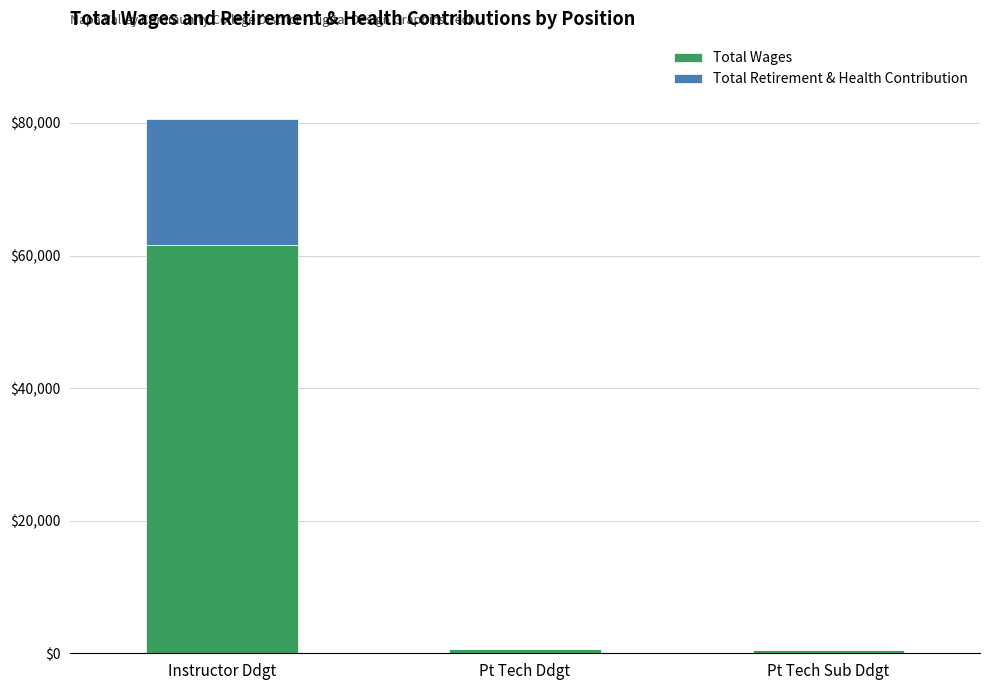

What is the total value across all series at Instructor Ddgt?

80586